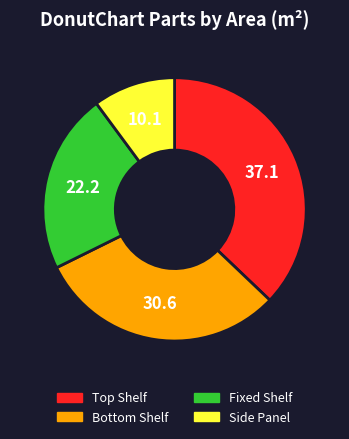

Rank the categories by value from highest to lowest.

Top Shelf, Bottom Shelf, Fixed Shelf, Side Panel